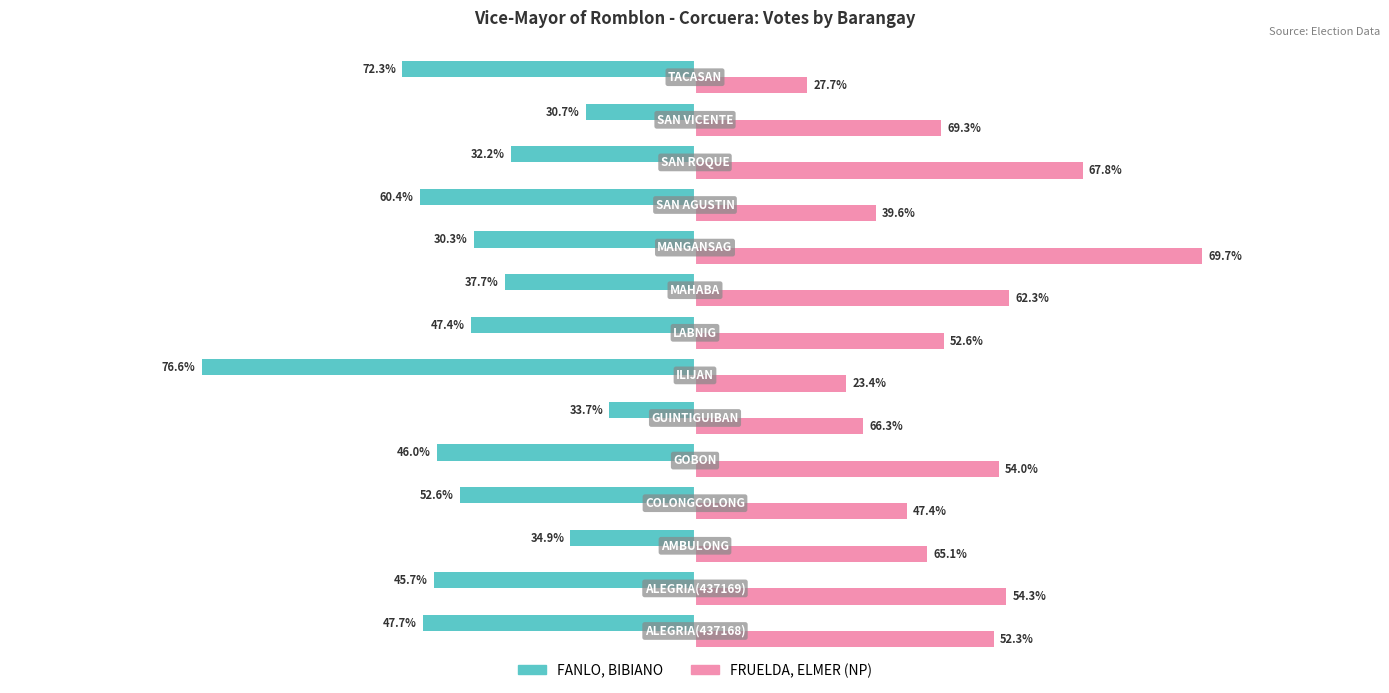

What are all the series names shown in the legend?

FANLO, BIBIANO, FRUELDA, ELMER (NP)